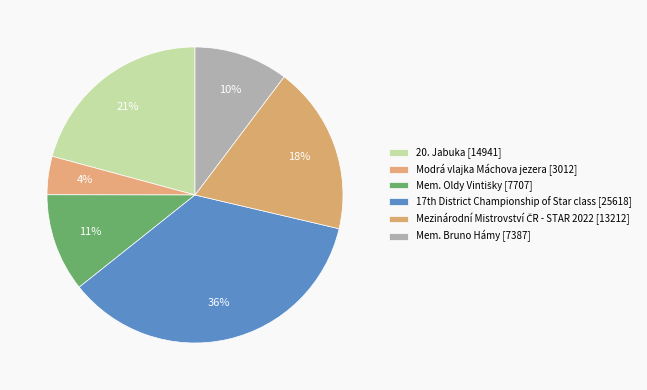

Count the number of slices in the pie.

6